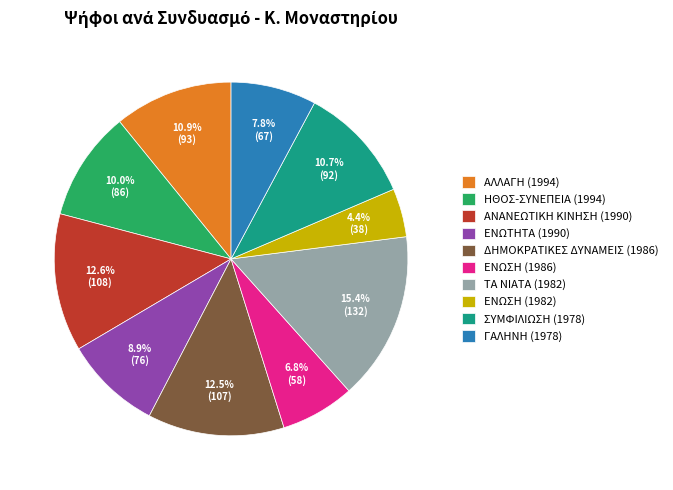

How many segments does this pie chart have?

10